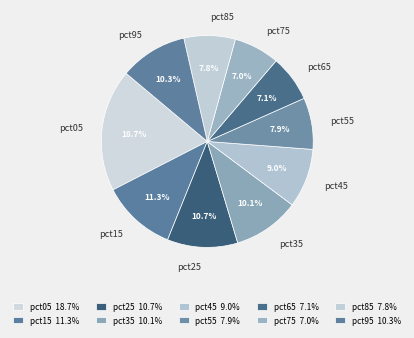

Is pct05 the majority of the pie?

No